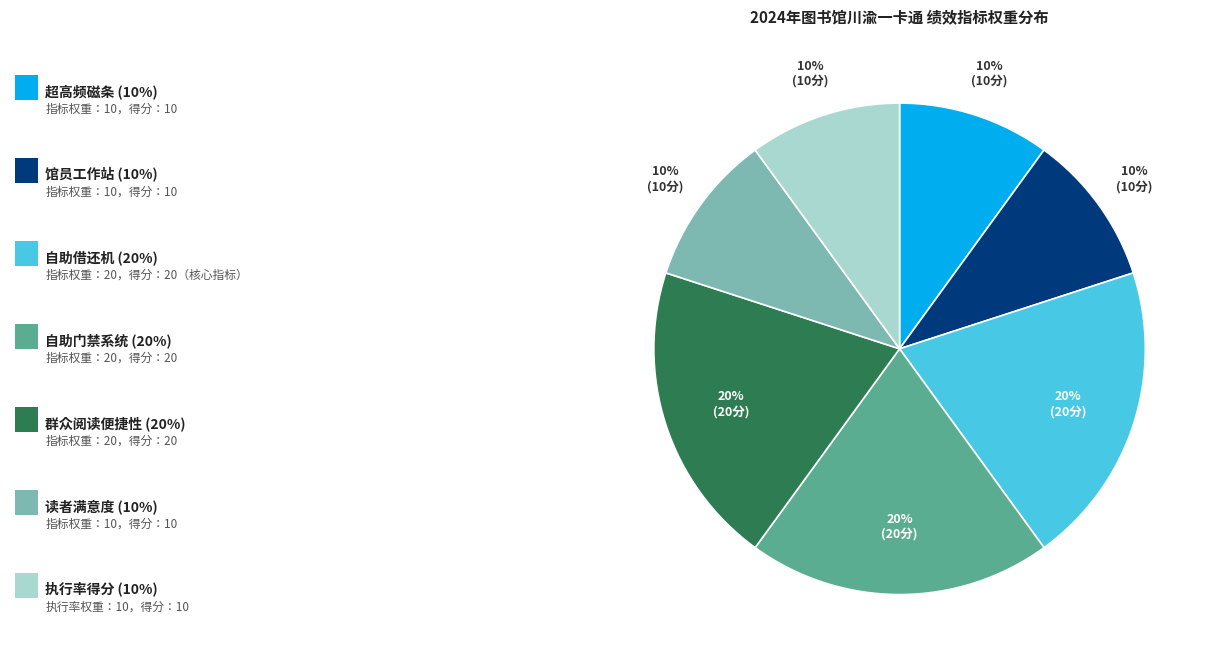

Is there any slice that represents more than half of the pie?

No